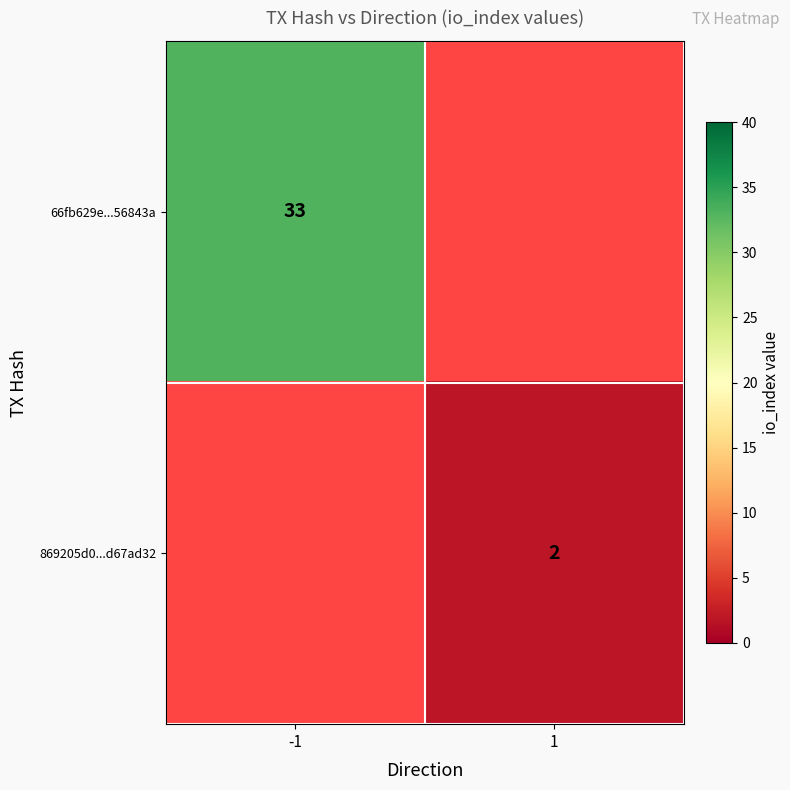

True or false: 869205d0...d67ad32 has a value of 3 at 1.

False